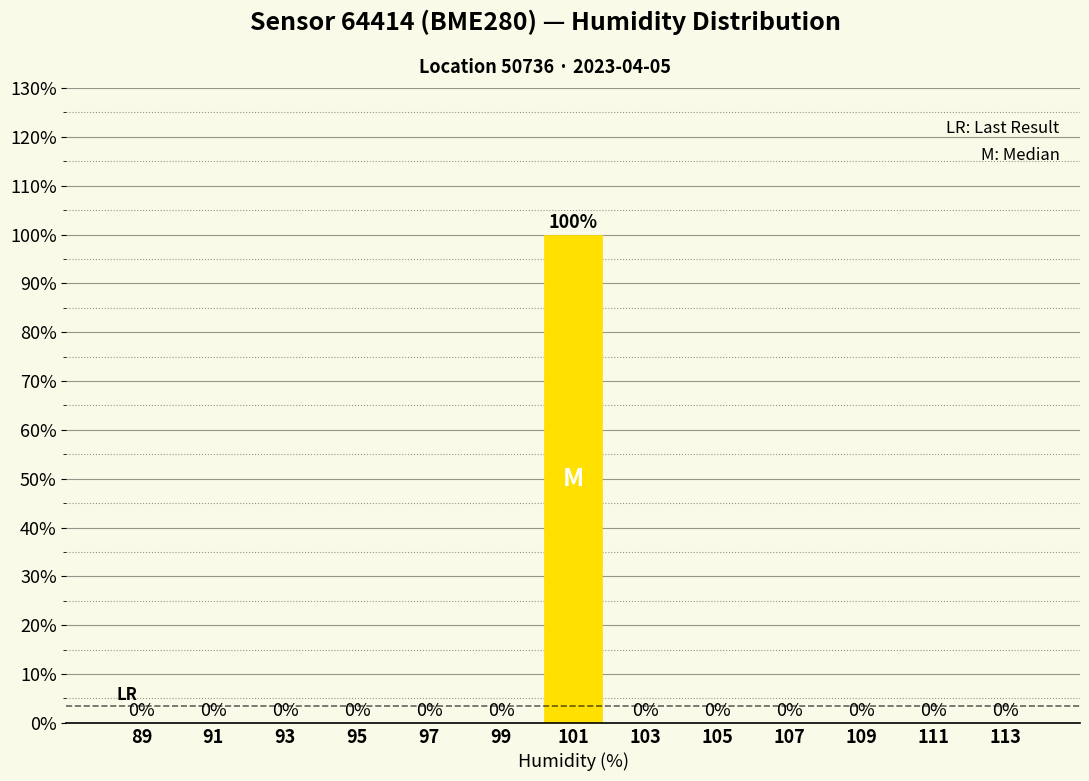

Reading left to right, transcribe this chart: for each bar, give the range it covers on the x-axis and its height.

88 to 90: 0
90 to 92: 0
92 to 94: 0
94 to 96: 0
96 to 98: 0
98 to 100: 0
100 to 102: 100
102 to 104: 0
104 to 106: 0
106 to 108: 0
108 to 110: 0
110 to 112: 0
112 to 114: 0